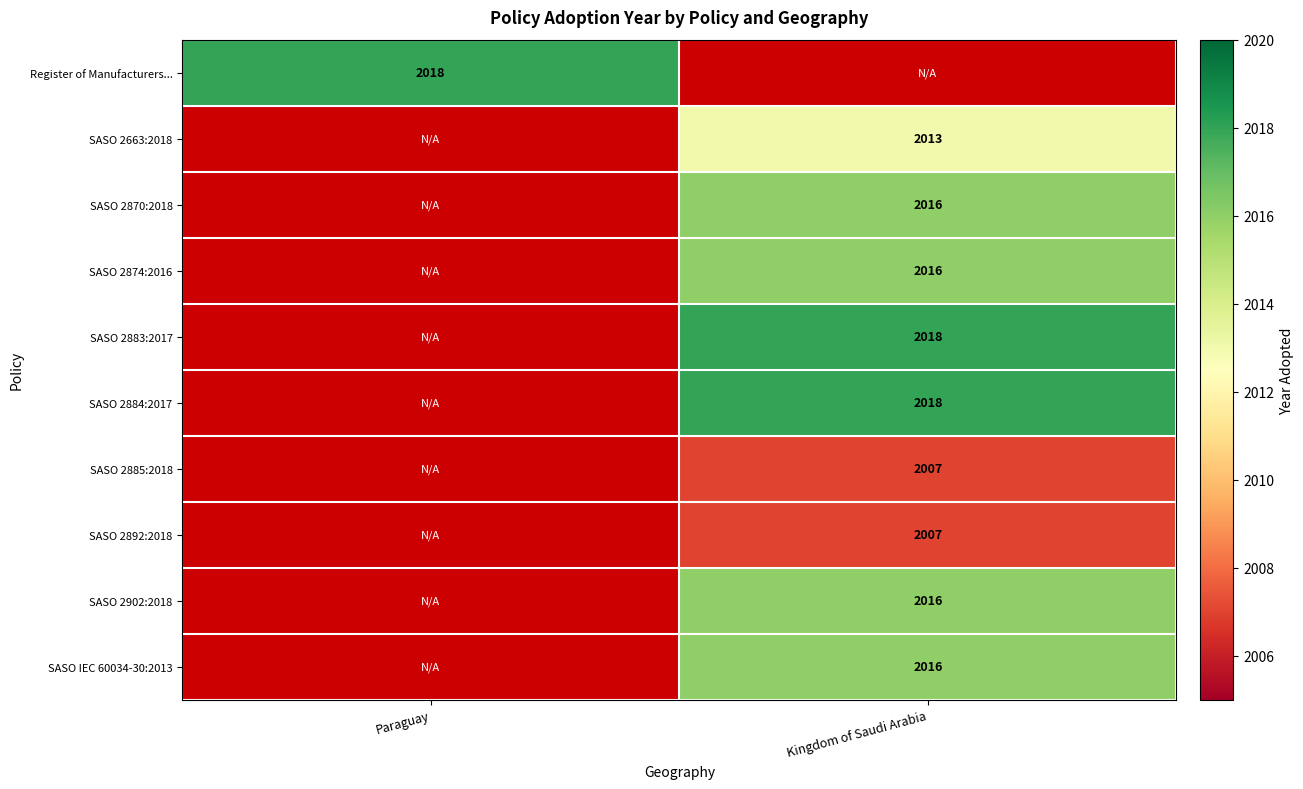

At how many categories does at least one series exceed 2009?

2